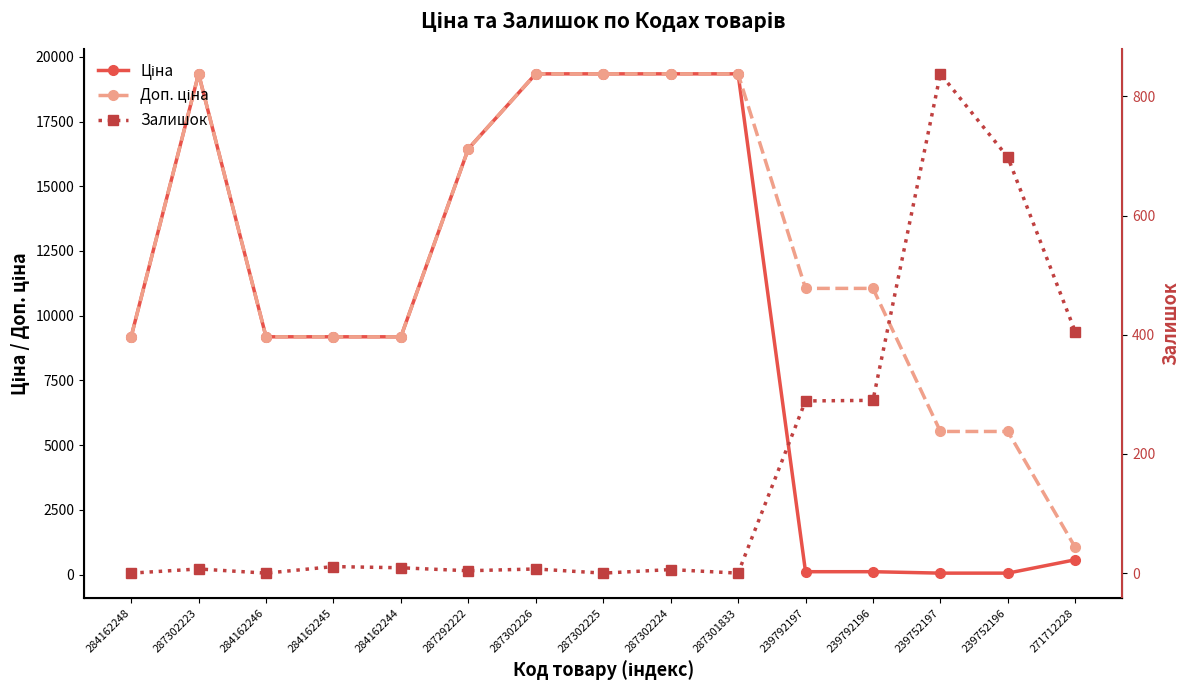

True or false: Ціна and Доп. ціна intersect in this chart.

False